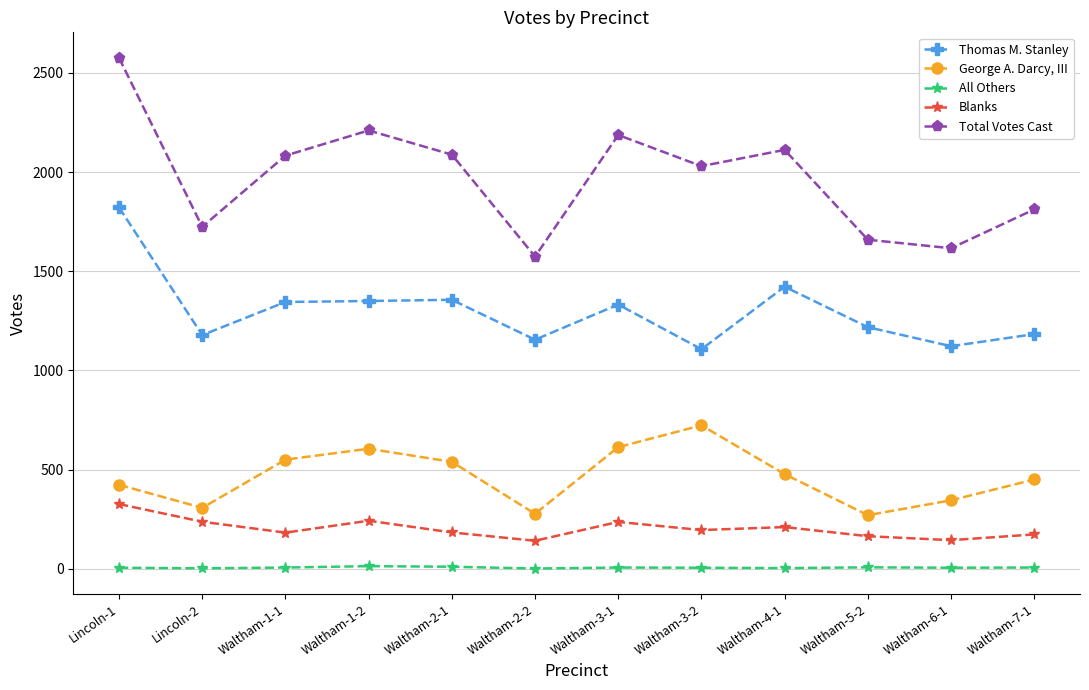

At how many categories does at least one series exceed 975?

12